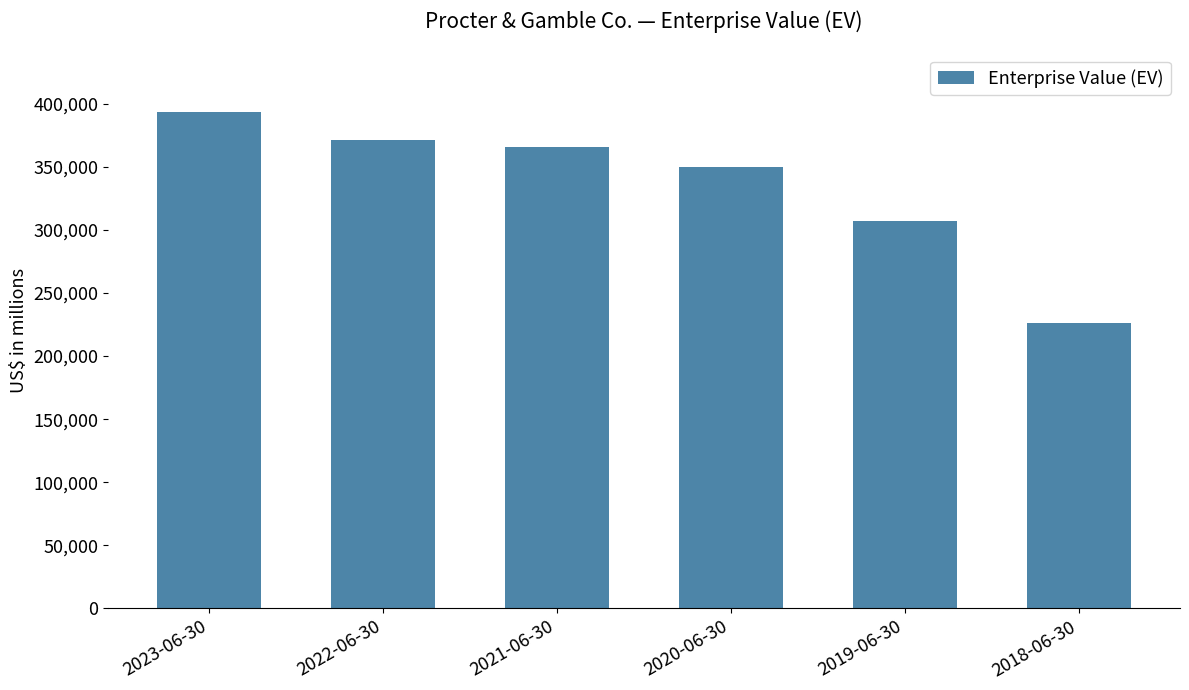

Reading left to right, what are all the values shown in this chart?

2023-06-30=393511	2022-06-30=371203	2021-06-30=366108	2020-06-30=349722	2019-06-30=307076	2018-06-30=226602